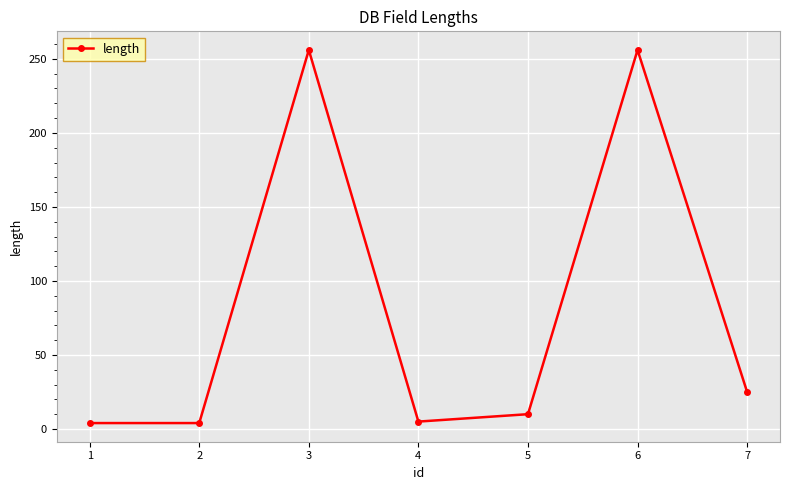

How many interior local peaks (higher than both neighbors) does the data have?

2